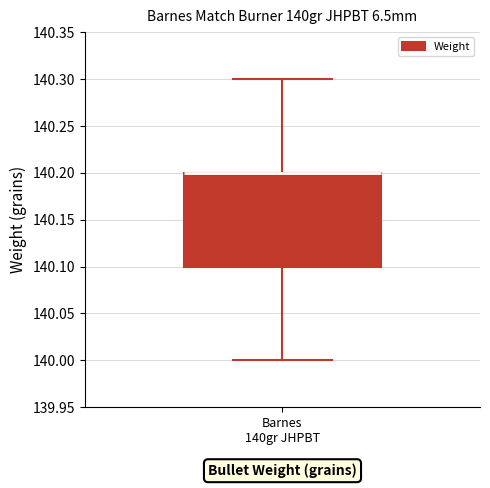

Transcribe this box plot: give where the median line is, the range the box spans, and where the two whiskers end, as read against the y-axis. The values are not printed on the chart, so give them approximately, as read against the axis.

median 140.2 (drawn on the box's upper edge), box 140.1 to 140.2, whiskers 140.0 to 140.3